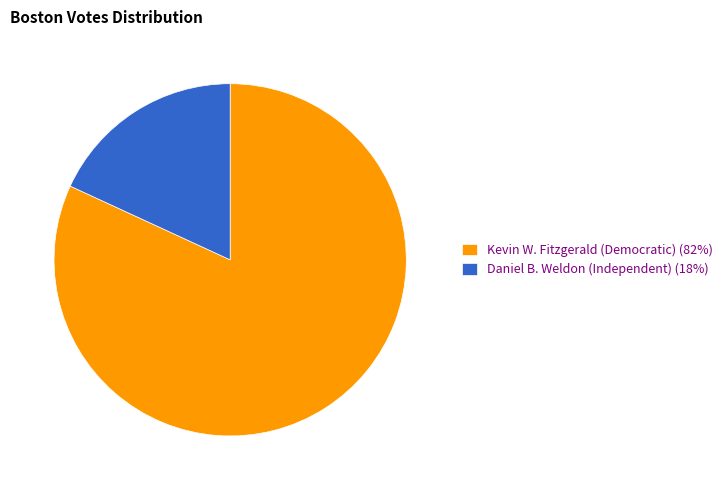

Which slice is the smallest?

Daniel B. Weldon (Independent) (18%)